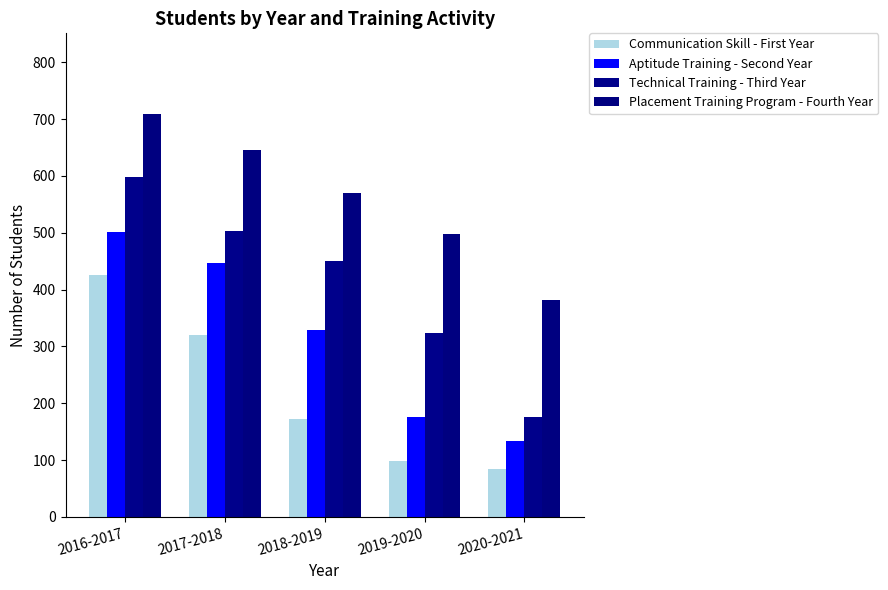

Is the value of Aptitude Training - Second Year at 2020-2021 greater than the value of Technical Training - Third Year at 2018-2019?

No